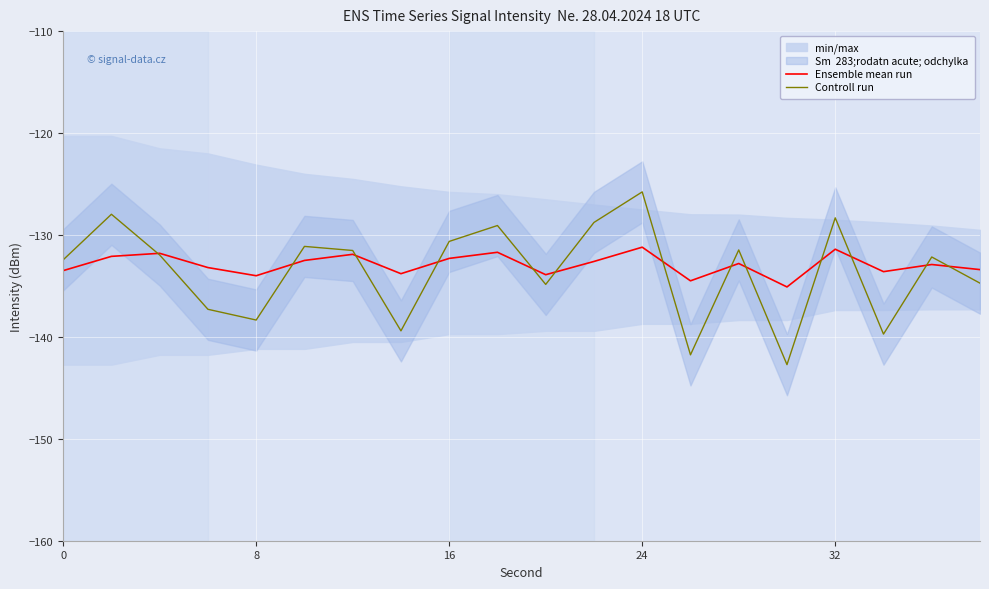

What is the value of the Controll run point at the 13th from the left?

-125.8